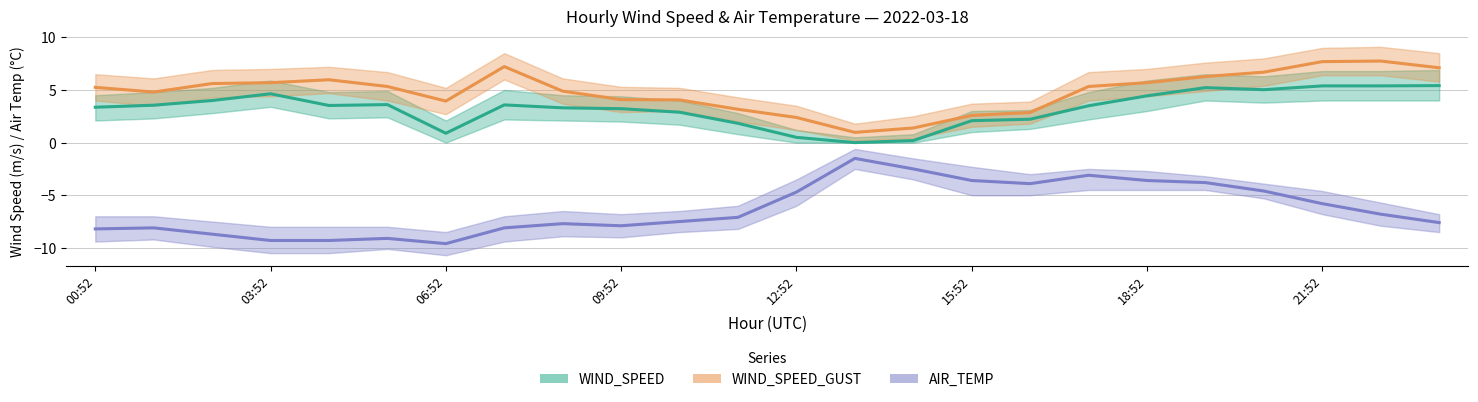

Which series has the largest total across all categories?

WIND_SPEED_GUST